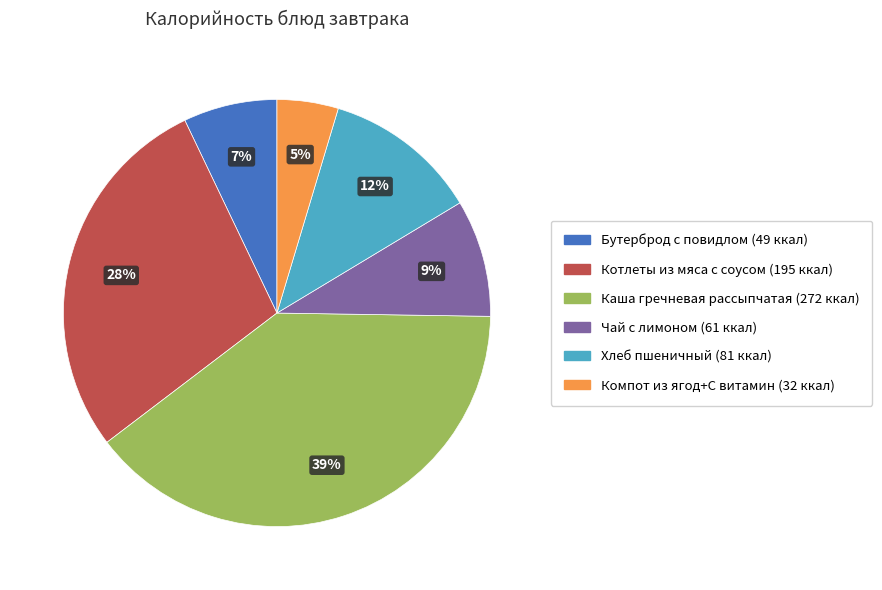

To the nearest percent, what is the combined percentage of Котлеты из мяса с соусом and Компот из ягод+С витамин?

33%